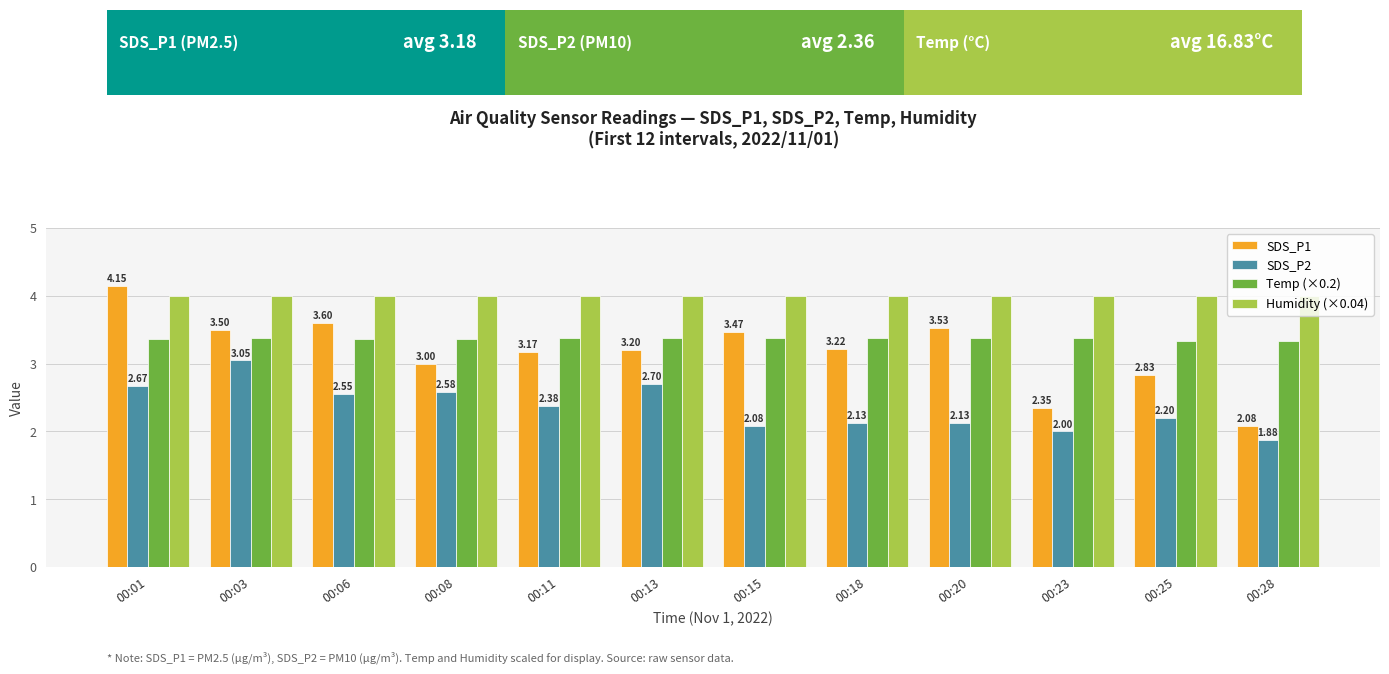

Between 00:03 and 00:13, which series saw the biggest shift?

SDS_P2